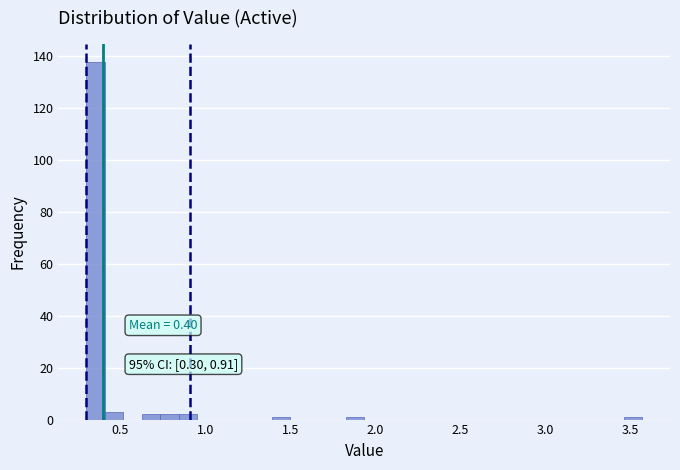

Around what value on the x-axis is the tallest bar? Give the approximate position of its centre, as read against the axis.

0.35